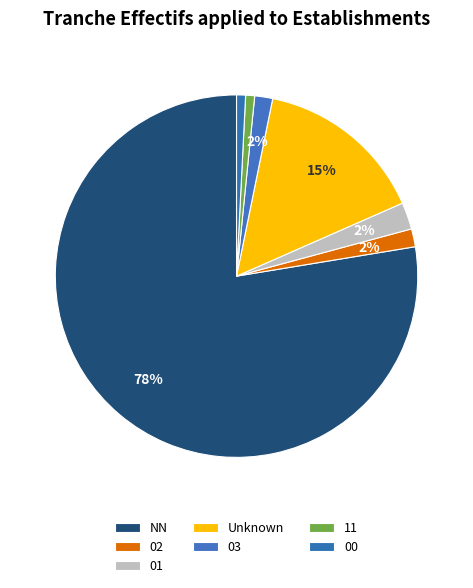

To the nearest percent, what is the difference between the largest and smallest slice percentages?

77%